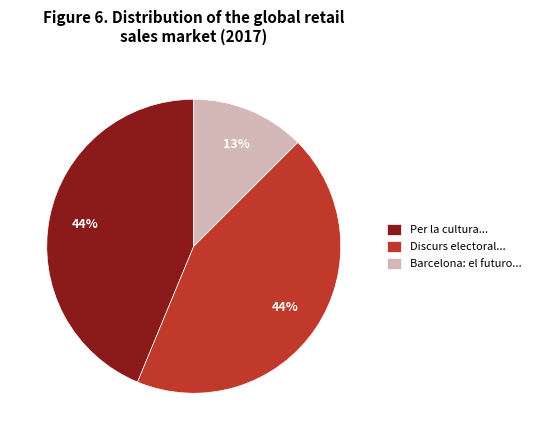

Count the number of slices in the pie.

3